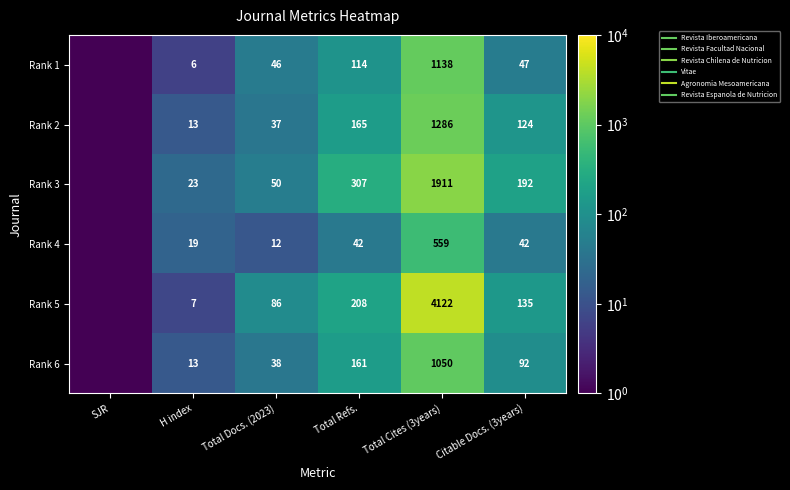

How many values in the Rank 1 series exceed 47?

2